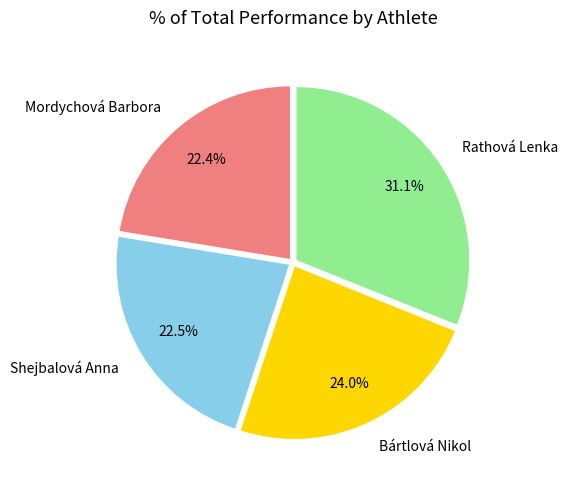

Does Mordychová Barbora represent more than half of the total?

No